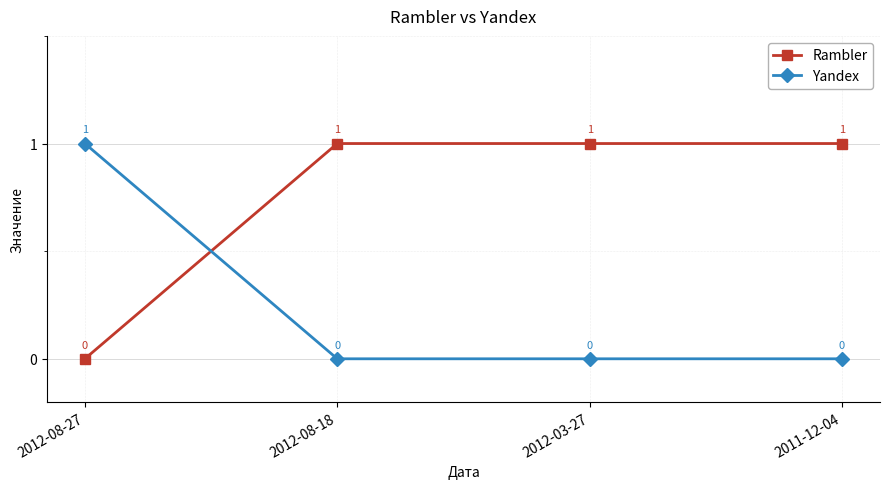

True or false: Yandex has a value of 1 at 2011-12-04.

False